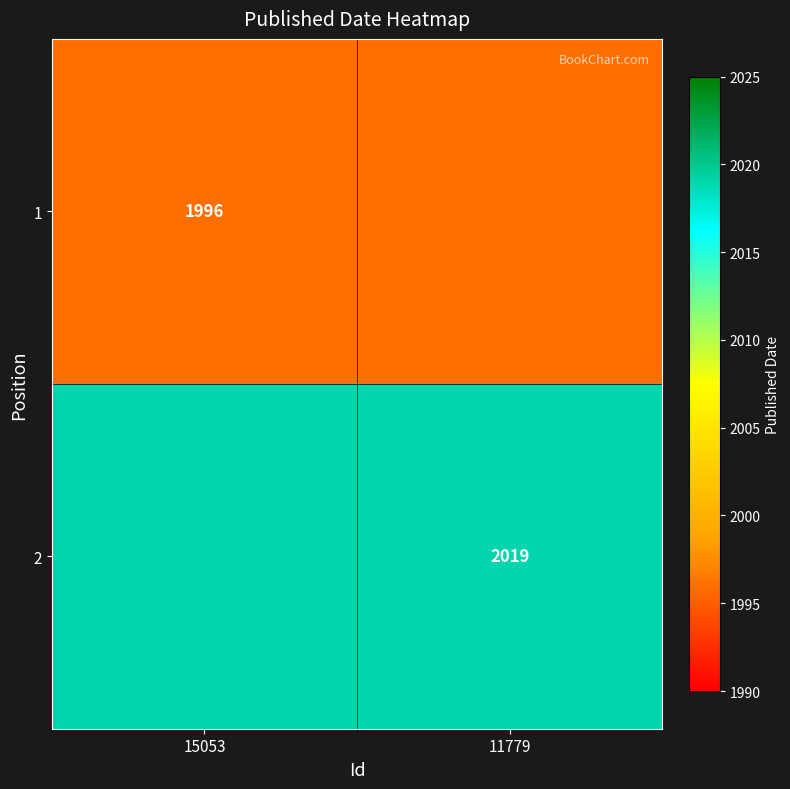

True or false: 1 has a value of 1996 at 15053.

True